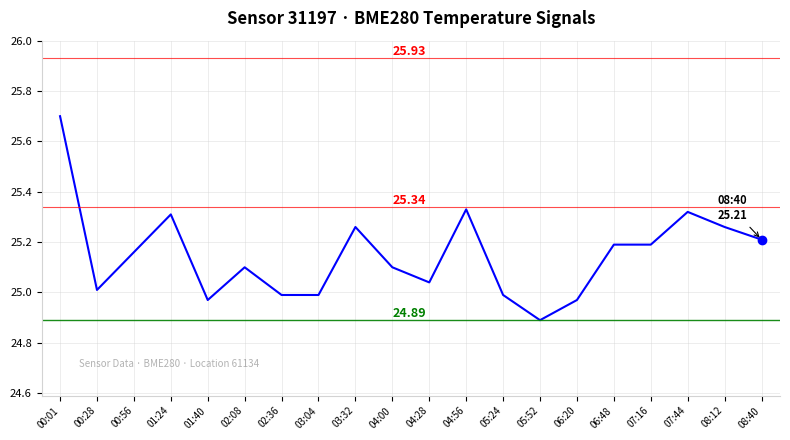

Does the chart have visible grid lines?

Yes